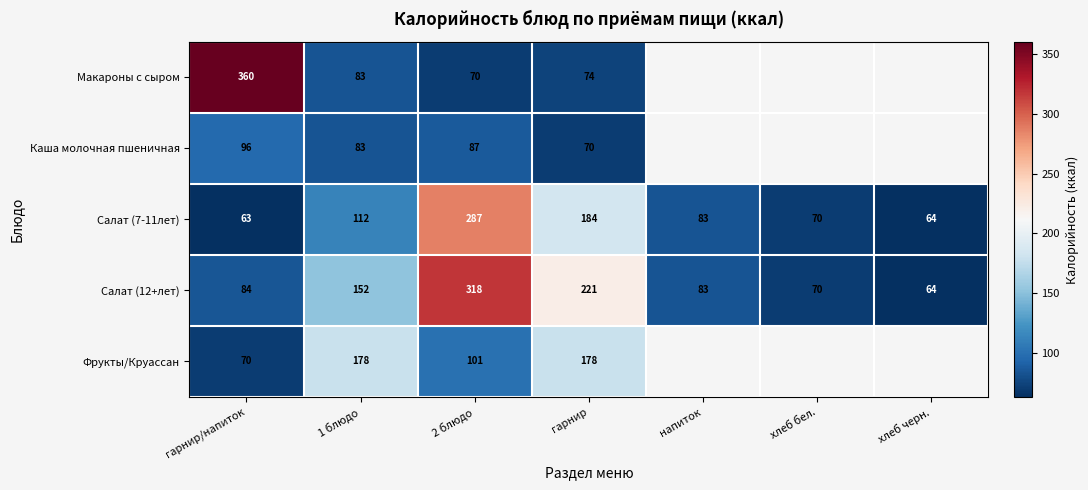

What is the difference between the highest and lowest values at гарнир?

151.0